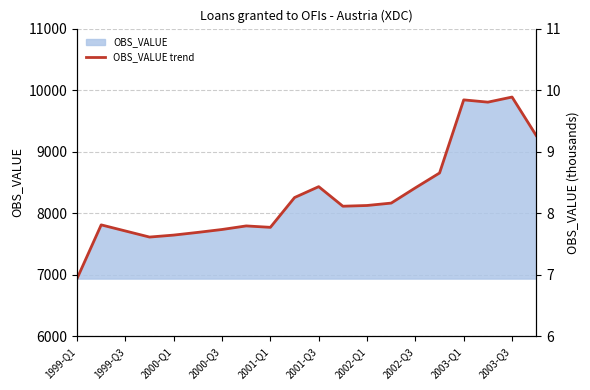

How many data points are above 8126?

9